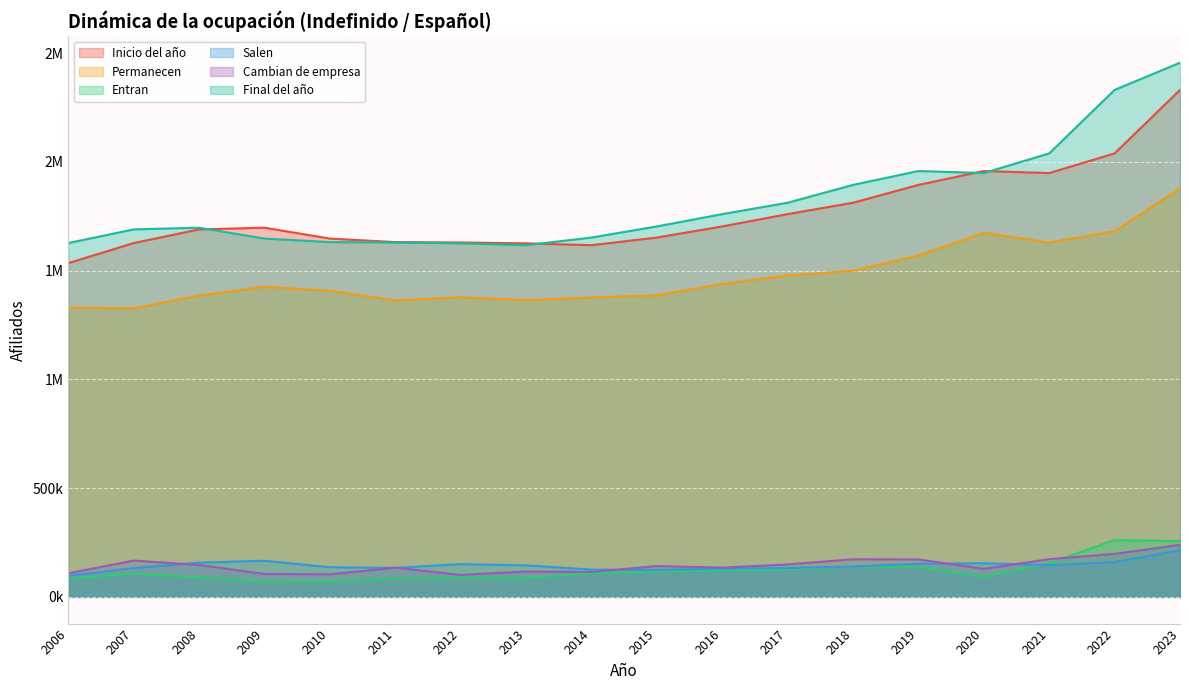

The value of Salen at 2014 is 125521. True or false?

True